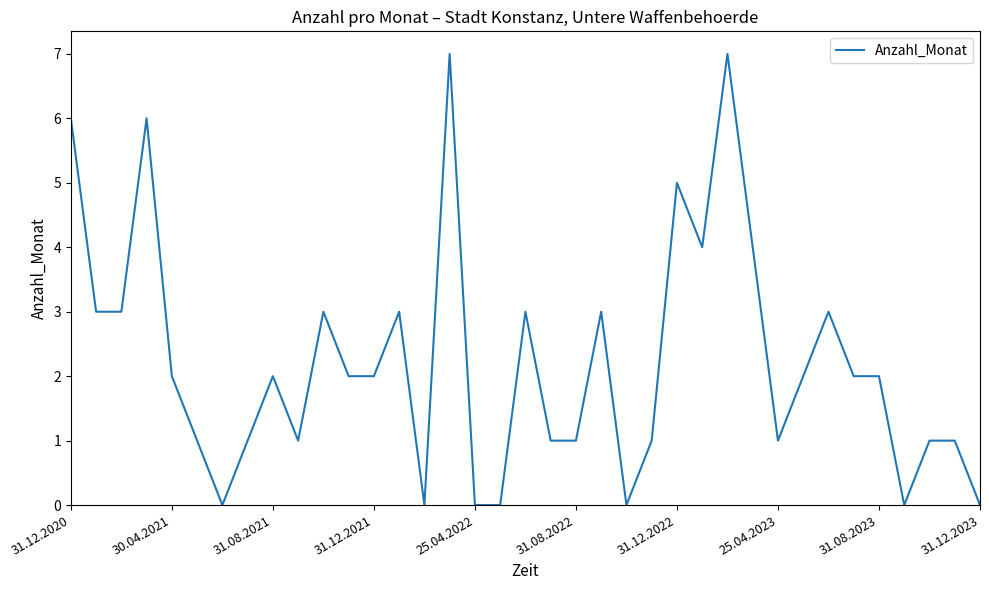

What is the maximum value shown in the chart?

7